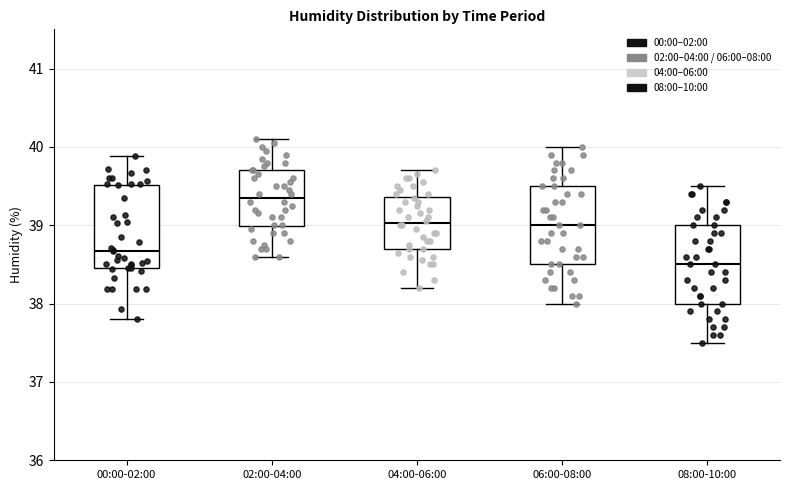

Reading left to right, read every box against the y-axis: the position of its median line, the range the box covers, and the ends of its whiskers. The values are not printed on the chart, so give them approximately, as read against the axis.

00:00-02:00: median 38.7, box 38.5 to 39.5, whiskers 37.8 to 39.9
02:00-04:00: median 39.4, box 39.0 to 39.7, whiskers 38.6 to 40.1
04:00-06:00: median 39.0, box 38.7 to 39.4, whiskers 38.2 to 39.7
06:00-08:00: median 39.0, box 38.5 to 39.5, whiskers 38.0 to 40.0
08:00-10:00: median 38.5, box 38.0 to 39.0, whiskers 37.5 to 39.5